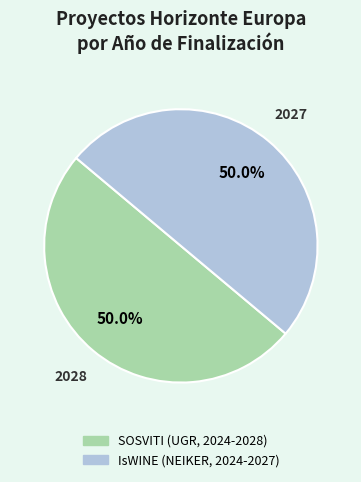

What percentage is the IsWINE (NEIKER, 2024-2027) slice, to the nearest percent?

50%